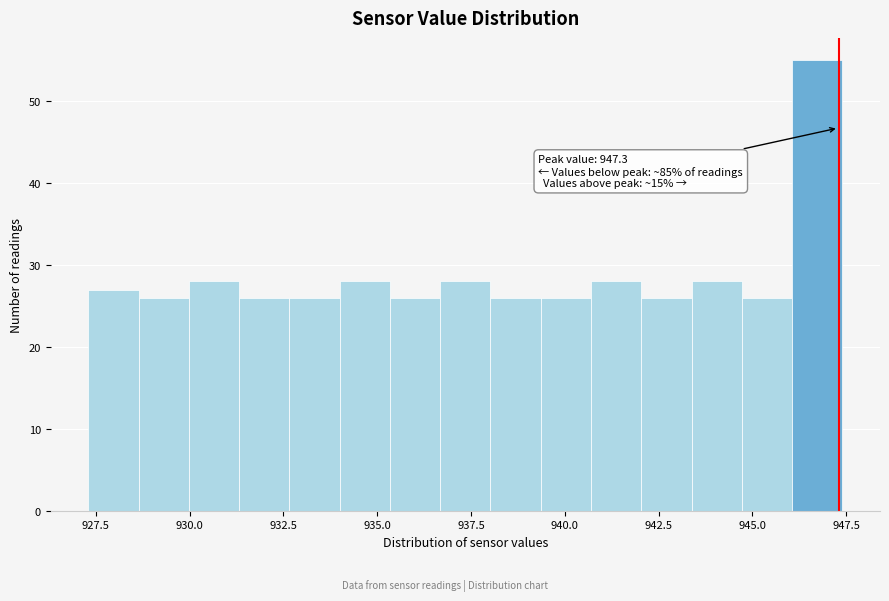

Around what value on the x-axis is the tallest bar? Give the approximate position of its centre, as read against the axis.

946.5